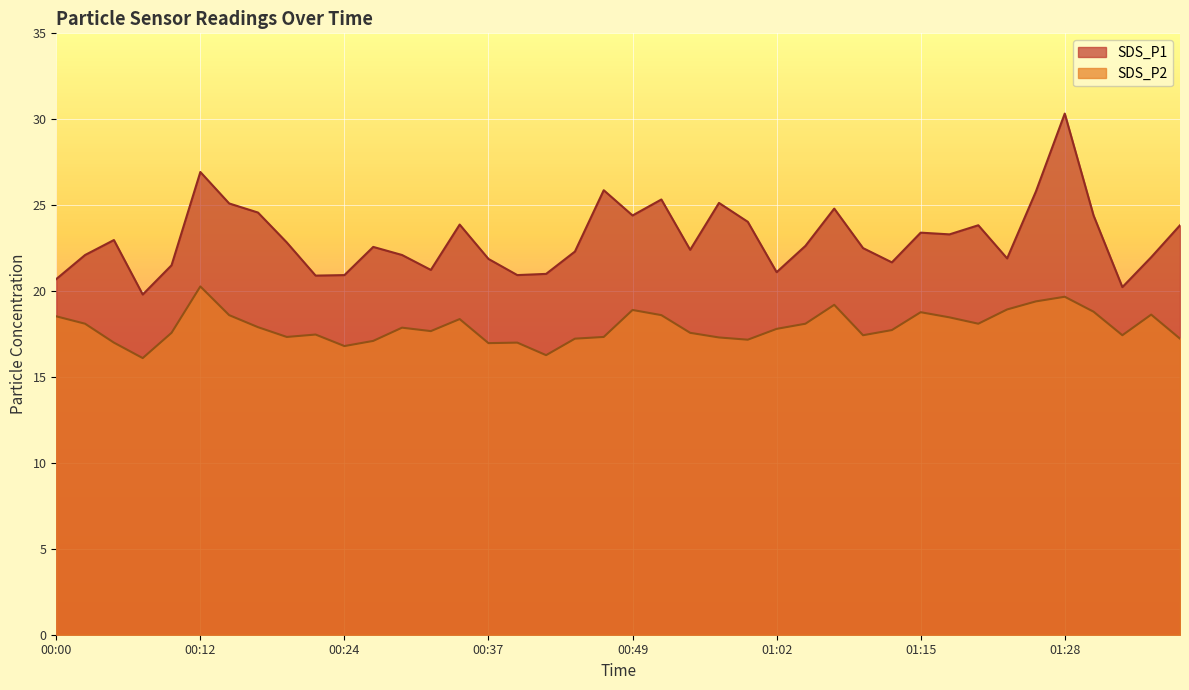

What is the label of the 7th point from the left?

00:14